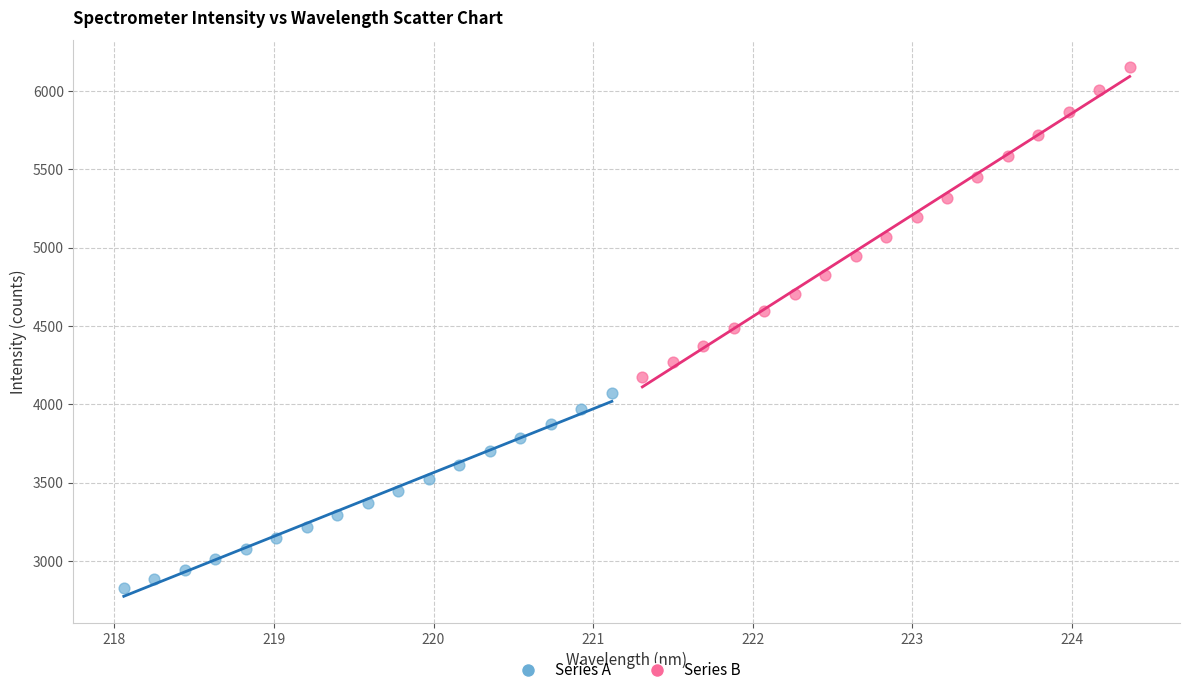

Which series has the widest spread of Y values?

Series B